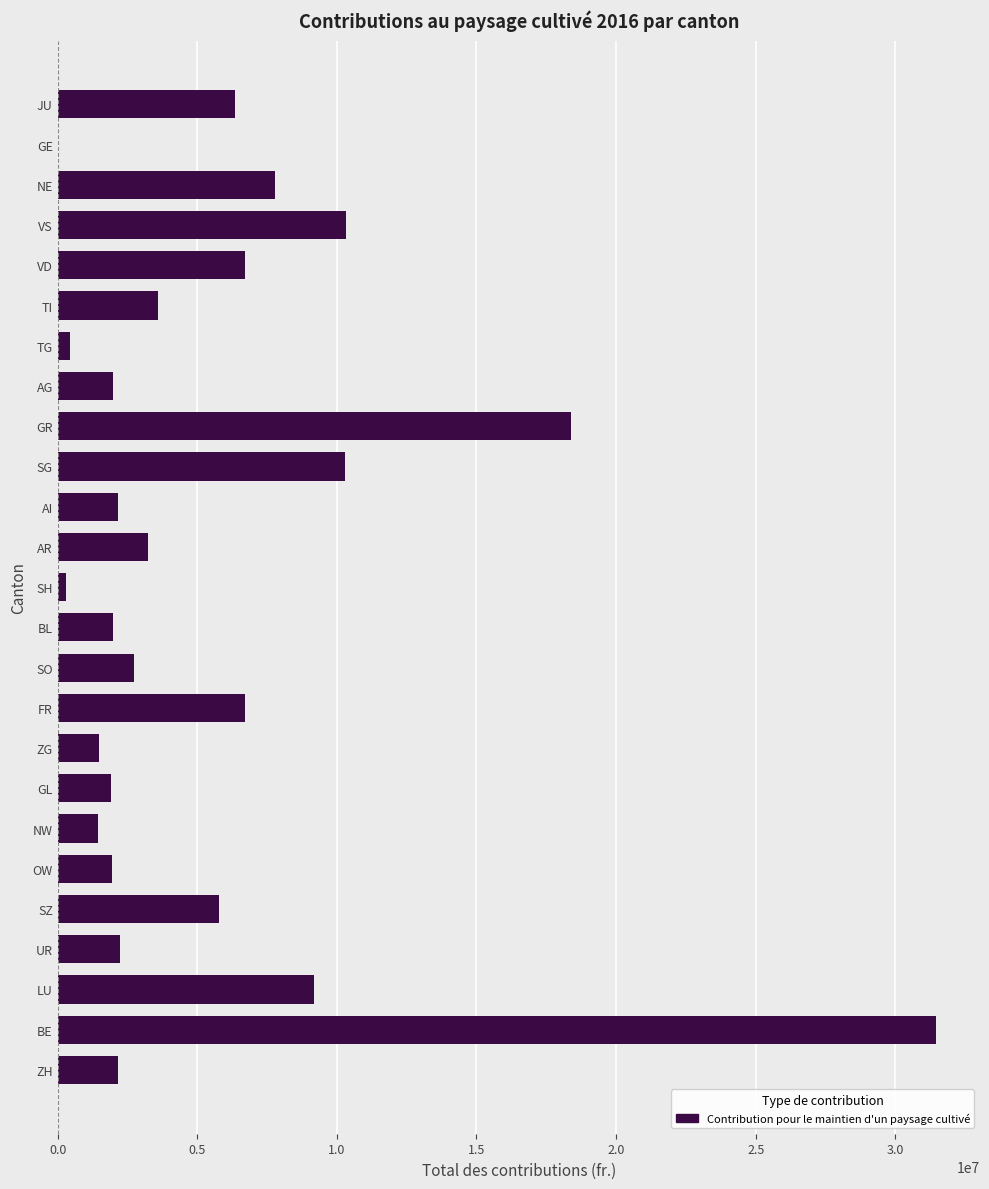

Are the bars horizontal?

Yes